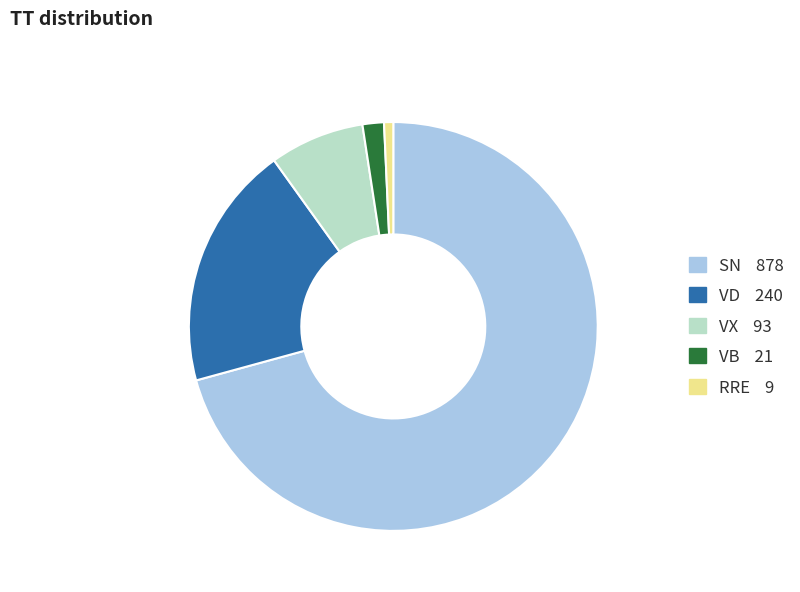

What is the majority slice?

SN